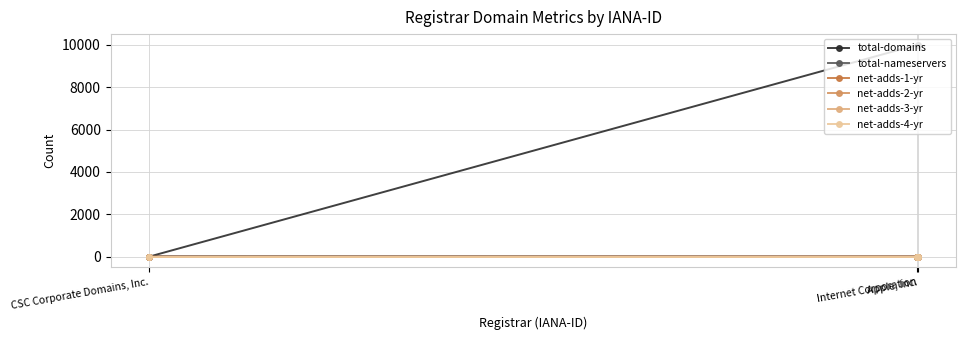

At Internet Corporation, list the series in order from smallest to largest.

net-adds-1-yr, net-adds-2-yr, net-adds-3-yr, net-adds-4-yr, total-domains, total-nameservers